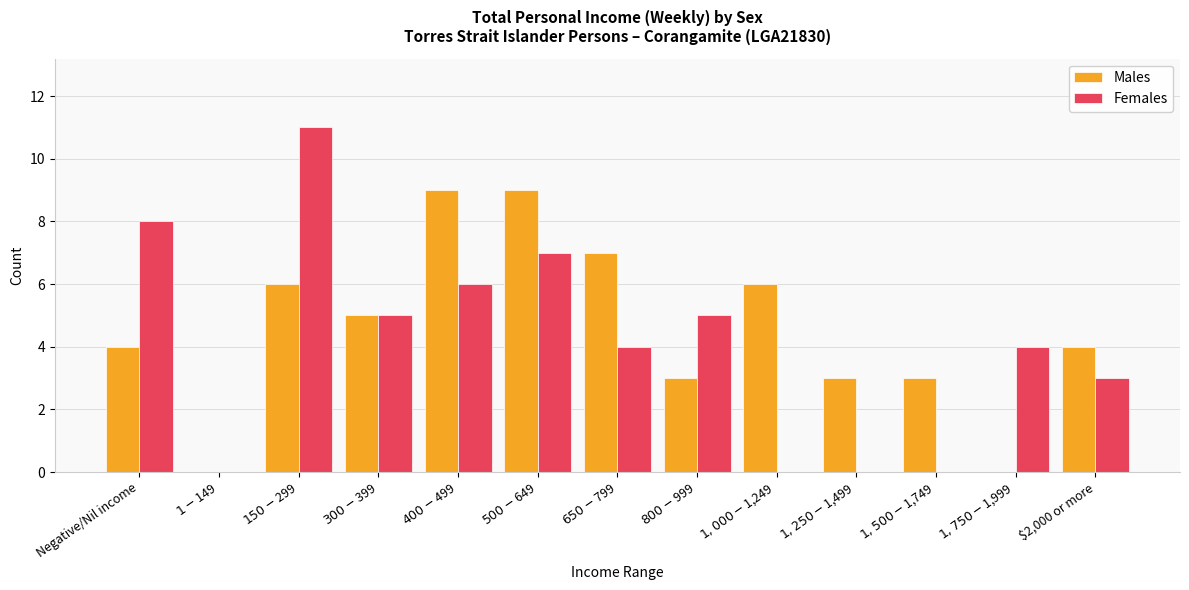

How many groups of bars are there?

13